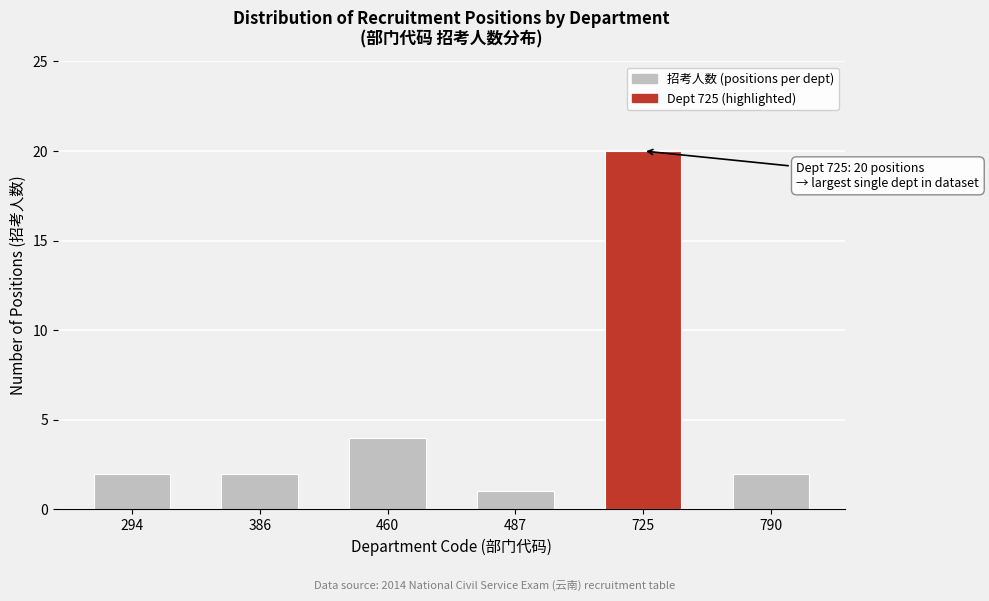

Reading left to right, transcribe all the data shown in this chart.

294=2	386=2	460=4	487=1	725=20	790=2